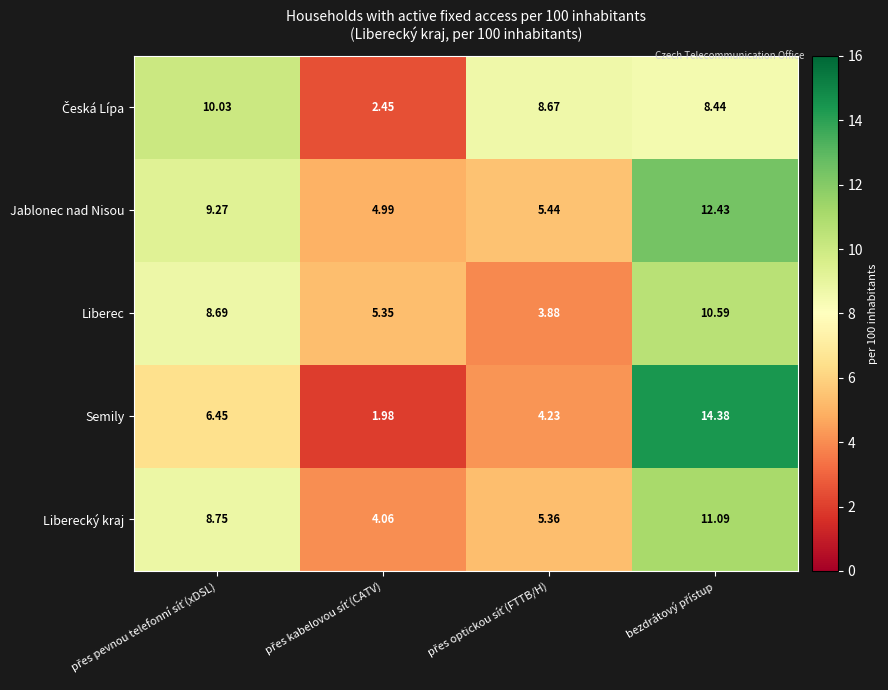

How many data points does each series have?

4